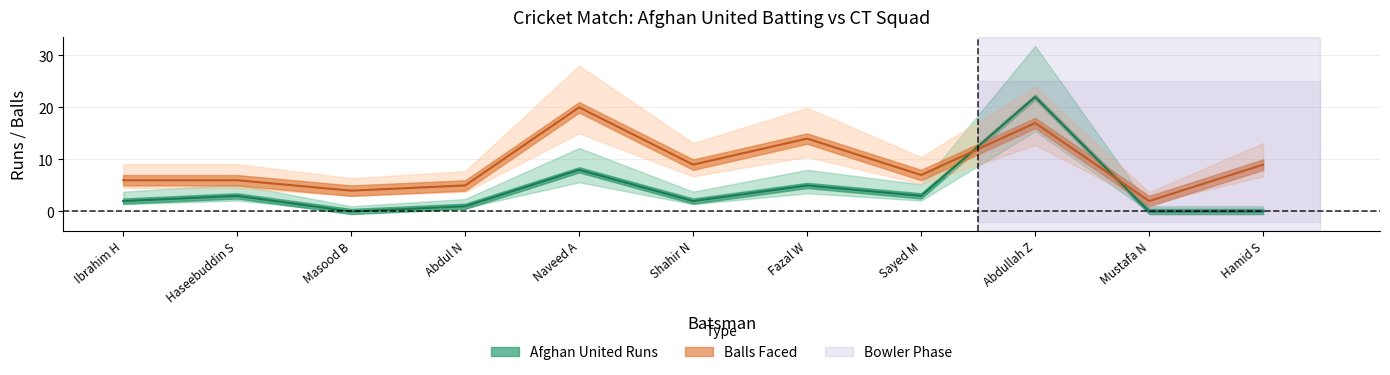

True or false: the data shows 3 at Ibrahim H.

False